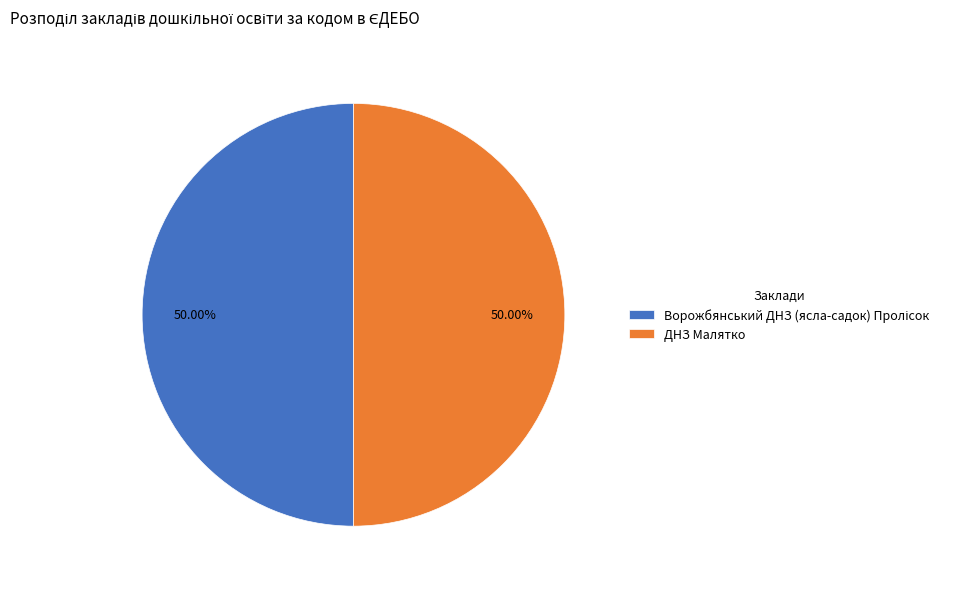

Which slice represents more than half of the pie?

Ворожбянський ДНЗ (ясла-садок) Пролісок